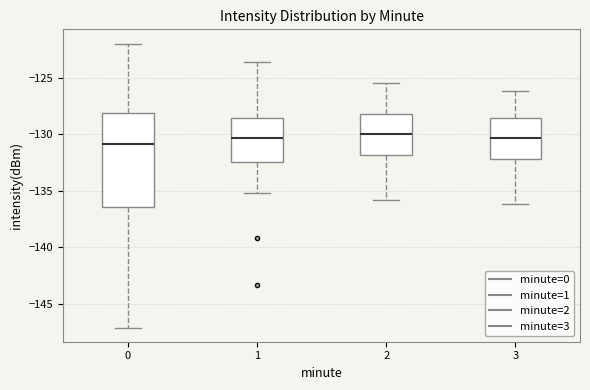

Reading left to right, read every box against the y-axis: the position of its median line, the range the box covers, and the ends of its whiskers. The values are not printed on the chart, so give them approximately, as read against the axis.

0: median -131.0, box -136.5 to -128.0, whiskers -147.0 to -122.0
1: median -130.5, box -132.5 to -128.5, whiskers -135.0 to -123.5
2: median -130.0, box -132.0 to -128.0, whiskers -136.0 to -125.5
3: median -130.5, box -132.0 to -128.5, whiskers -136.0 to -126.0